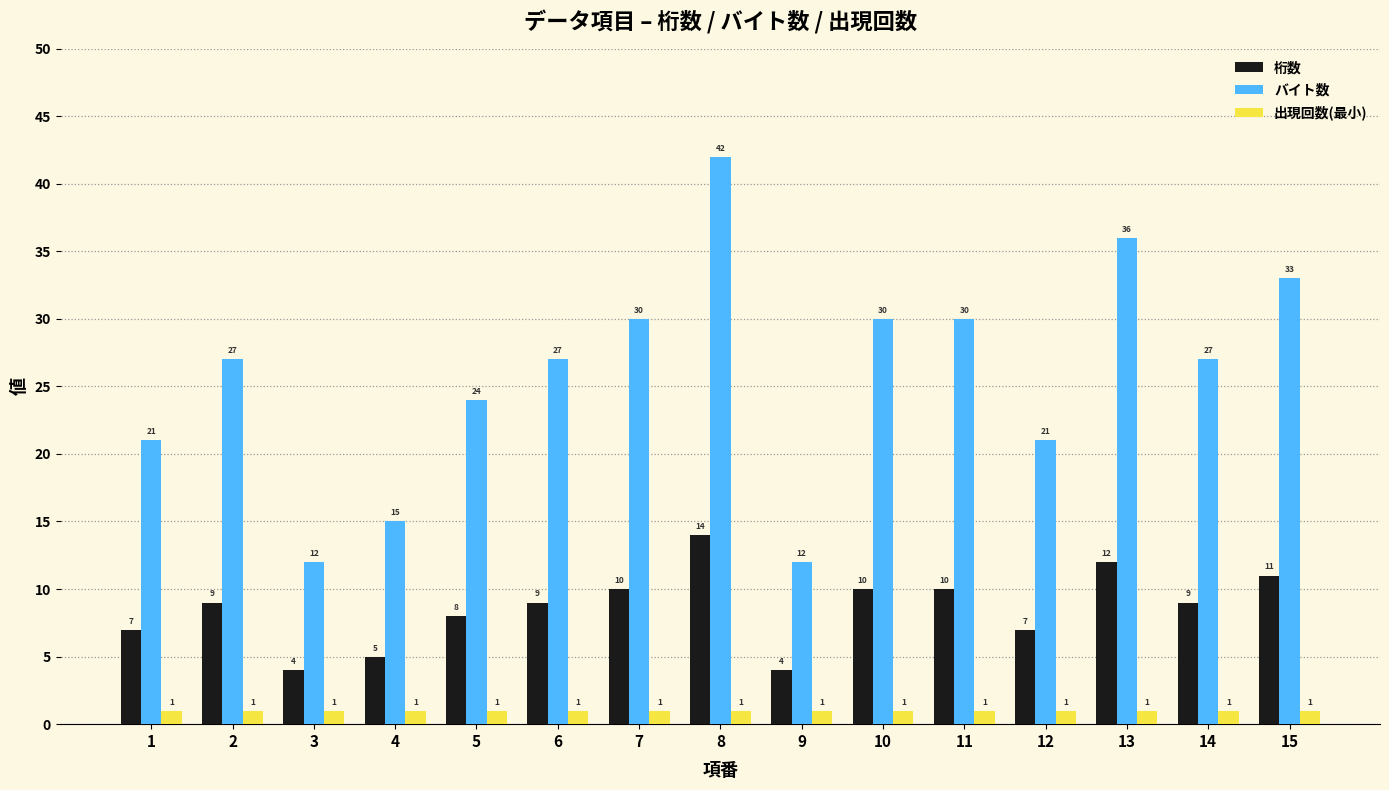

What is the difference between the second highest and second lowest values in the 桁数 series?

8